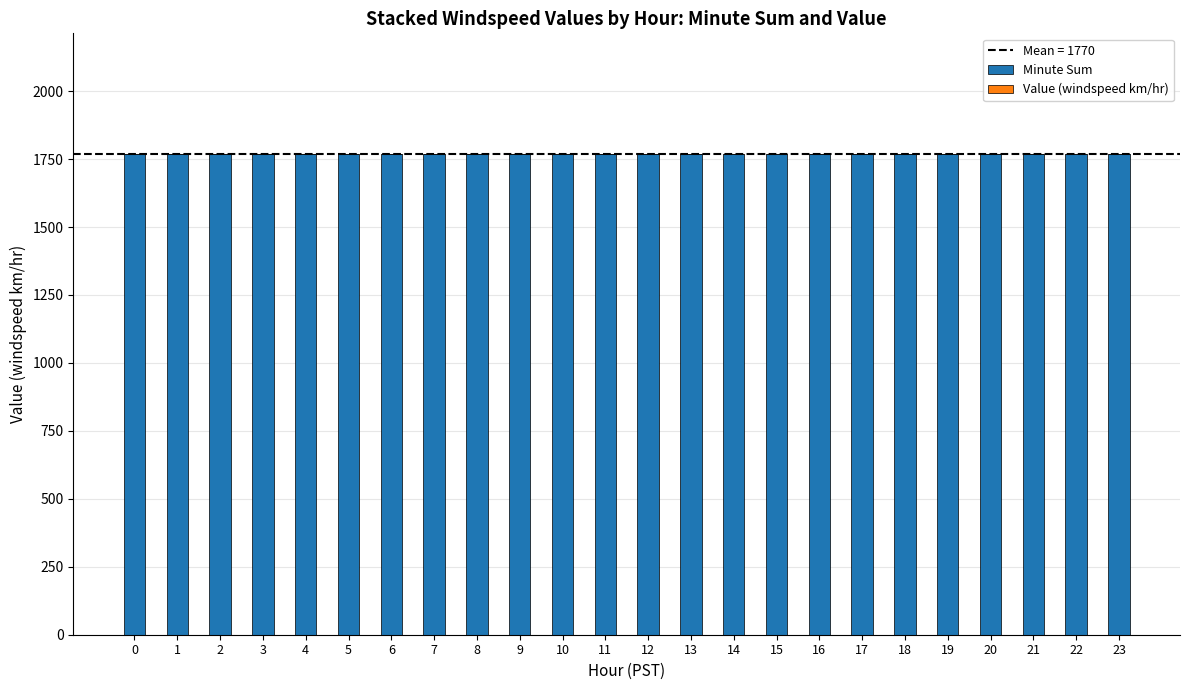

Reading left to right, transcribe all the data shown in this chart.

Minute Sum: 1770	1770	1770	1770	1770	1770	1770	1770	1770	1770	1770	1770	1770	1770	1770	1770	1770	1770	1770	1770	1770	1770	1770	1770
Value (windspeed km/hr): 0	0	0	0	0	0	0	0	0	0	0	0	0	0	0	0	0	0	0	0	0	0	0	0